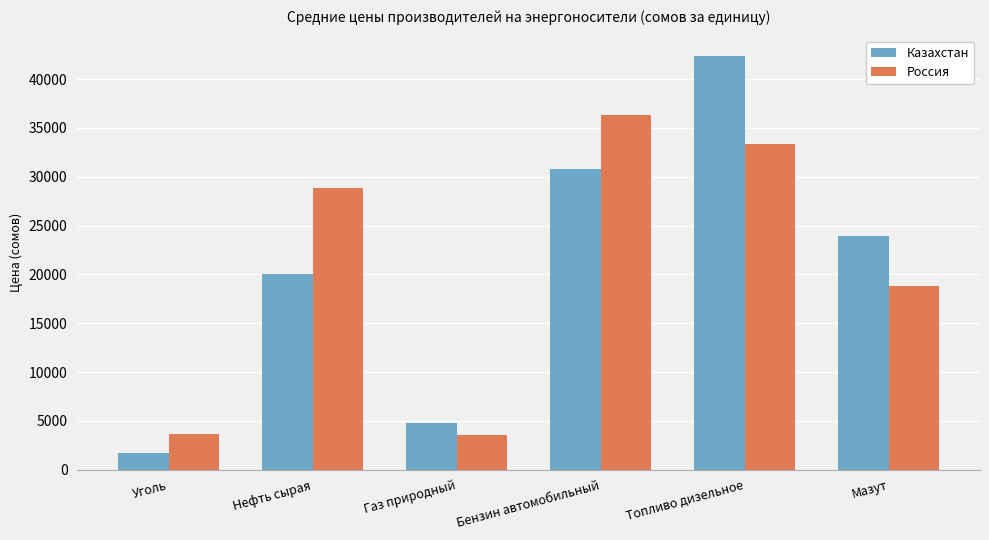

Are the bars grouped side by side (vs. stacked)?

Yes